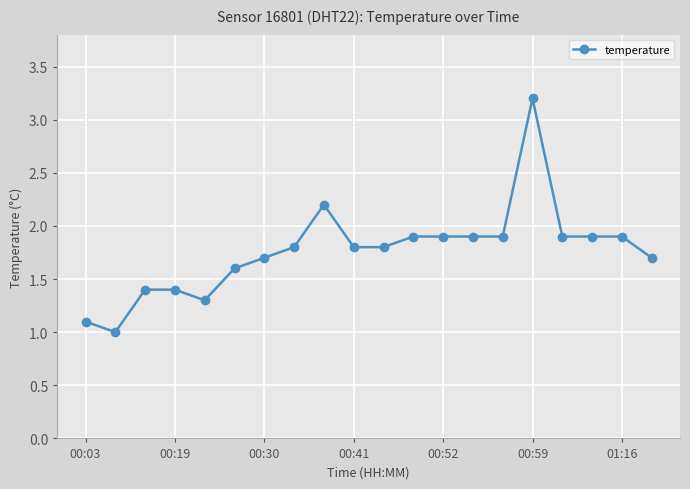

Reading left to right, list all the values displayed in this chart.

1.1	1.0	1.4	1.4	1.3	1.6	1.7	1.8	2.2	1.8	1.8	1.9	1.9	1.9	1.9	3.2	1.9	1.9	1.9	1.7